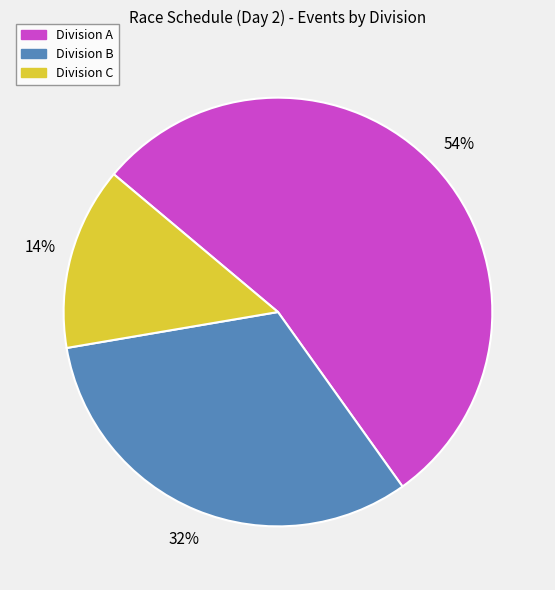

Count the number of slices in the pie.

3